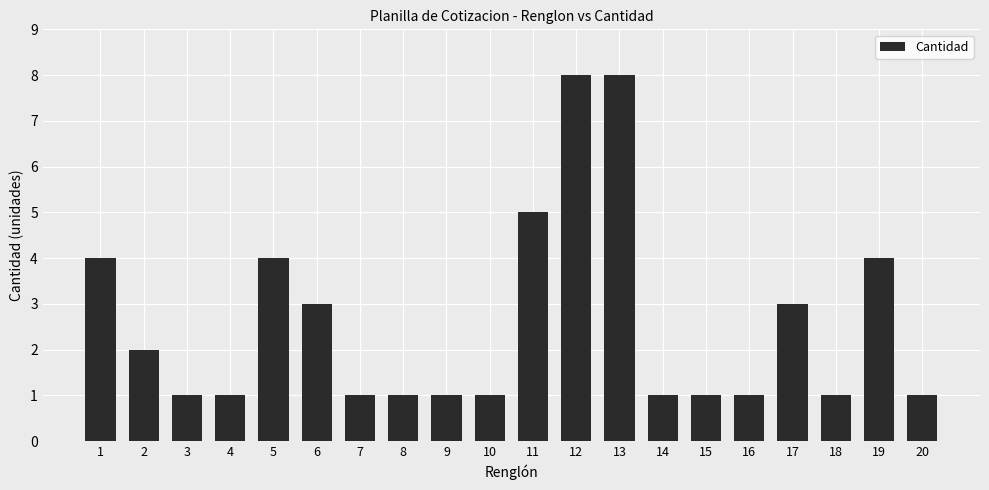

What is the difference between the second highest and second lowest values?

7